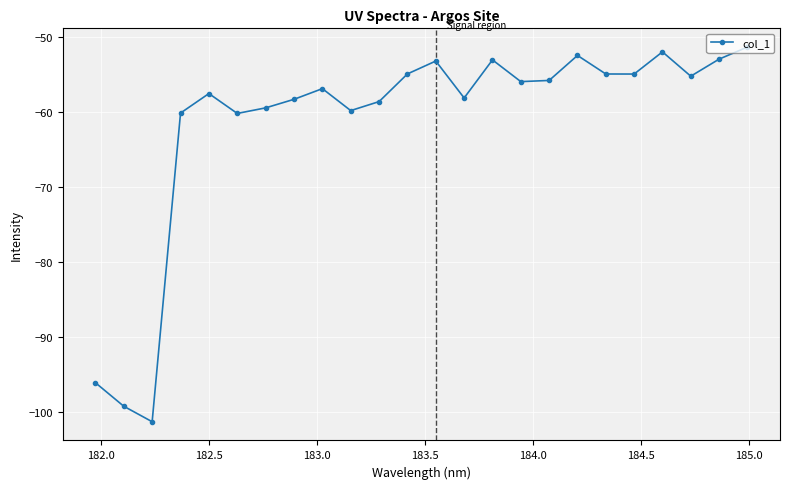

What is the maximum value shown in the chart?

-51.3